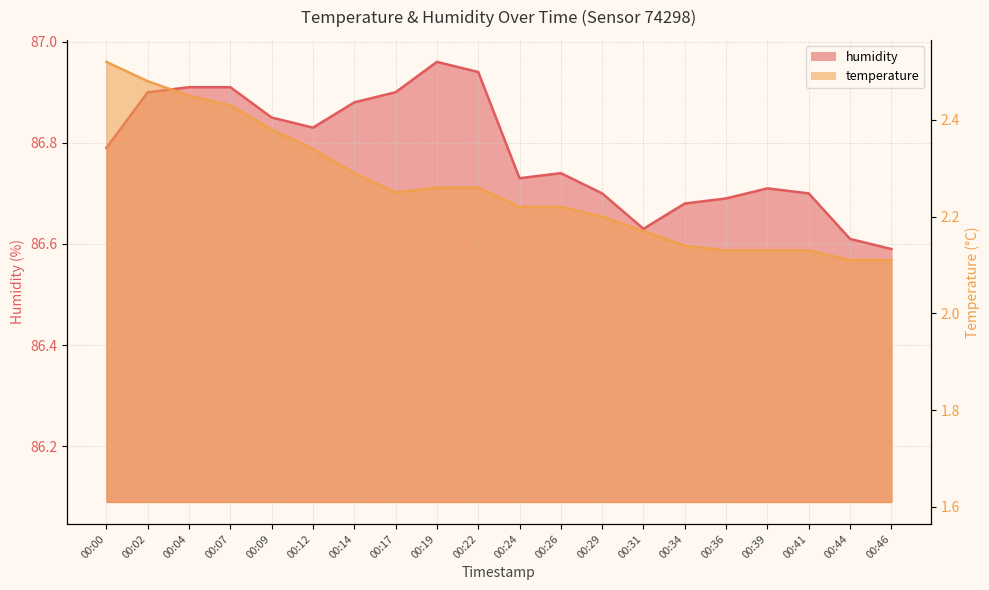

Which series has the widest spread of values?

temperature